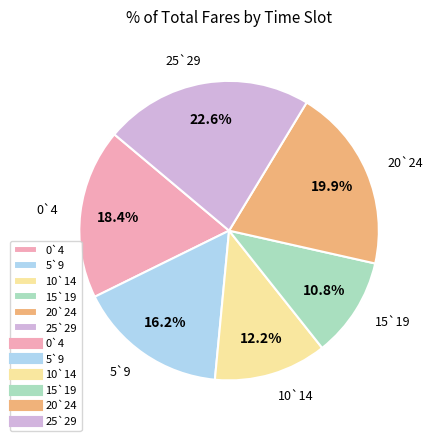

To the nearest percent, what is the combined percentage of 20`24 and 5`9?

36%